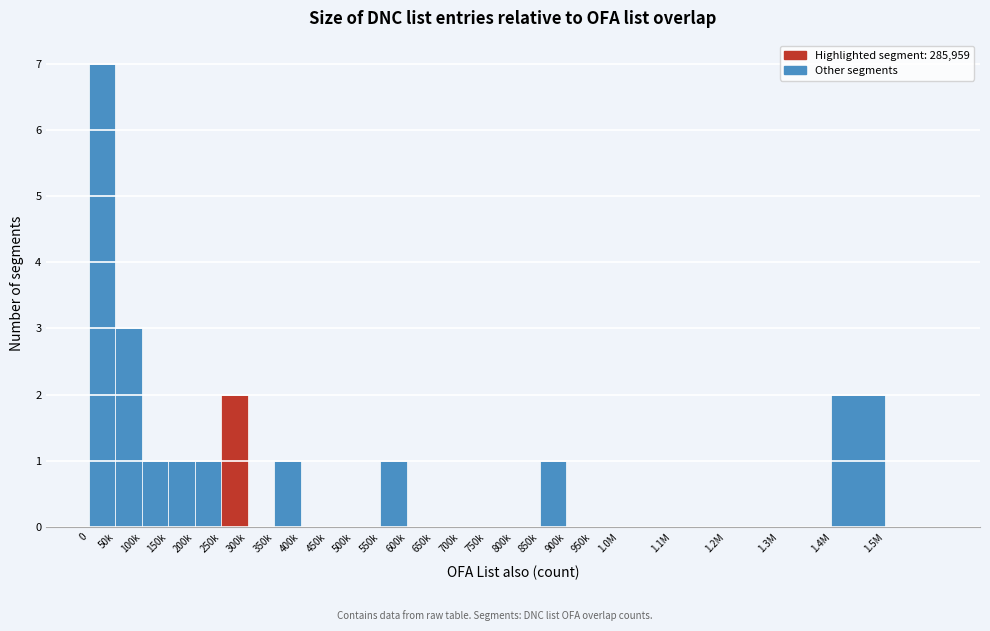

Reading right to left, transcribe all the data shown in this chart.

1.5M=0	1.4M=2	1.3M=0	1.2M=0	1.1M=0	1.0M=0	950k=0	900k=0	850k=1	800k=0	750k=0	700k=0	650k=0	600k=0	550k=1	500k=0	450k=0	400k=0	350k=1	300k=0	250k=2	200k=1	150k=1	100k=1	50k=3	0=7